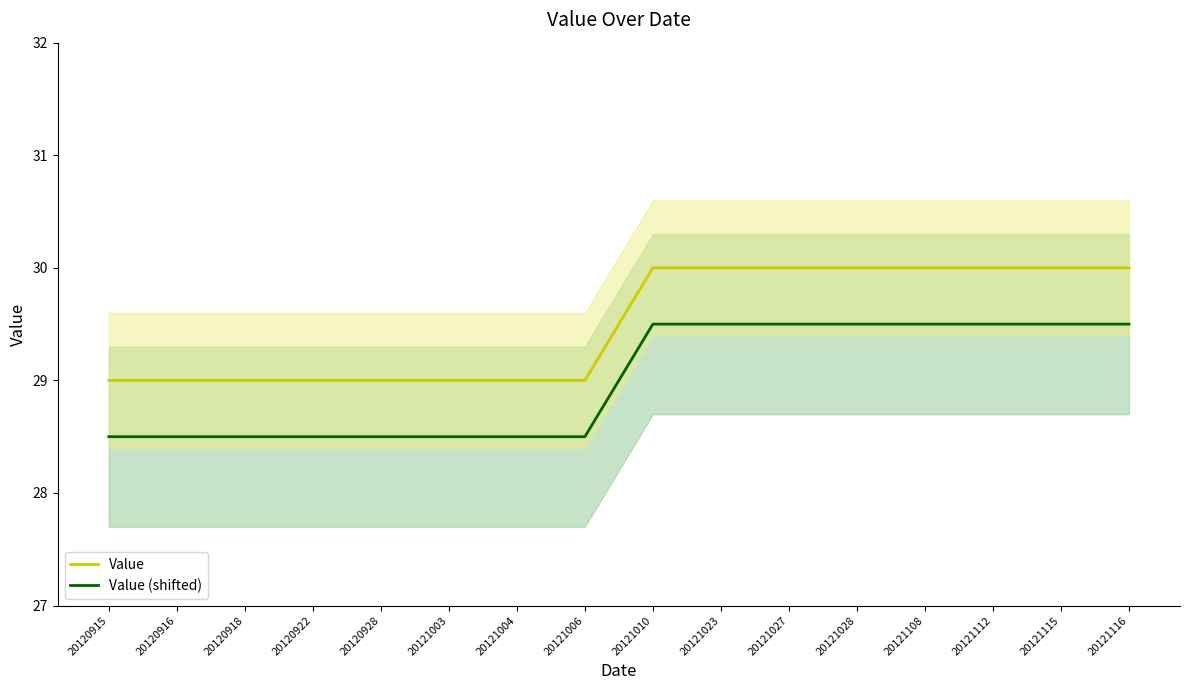

Which series has the largest total across all categories?

Value